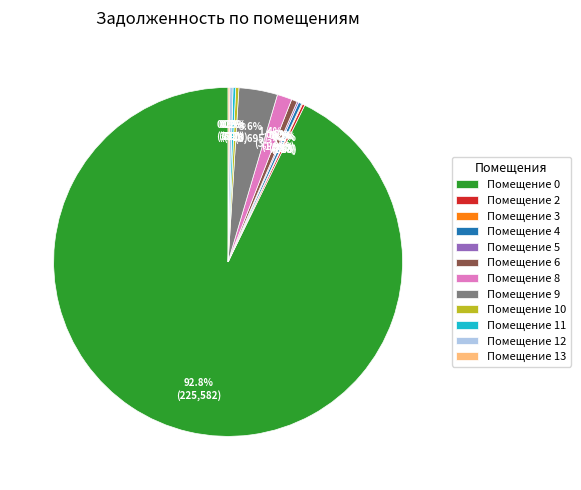

Which slice is the largest?

Помещение 0